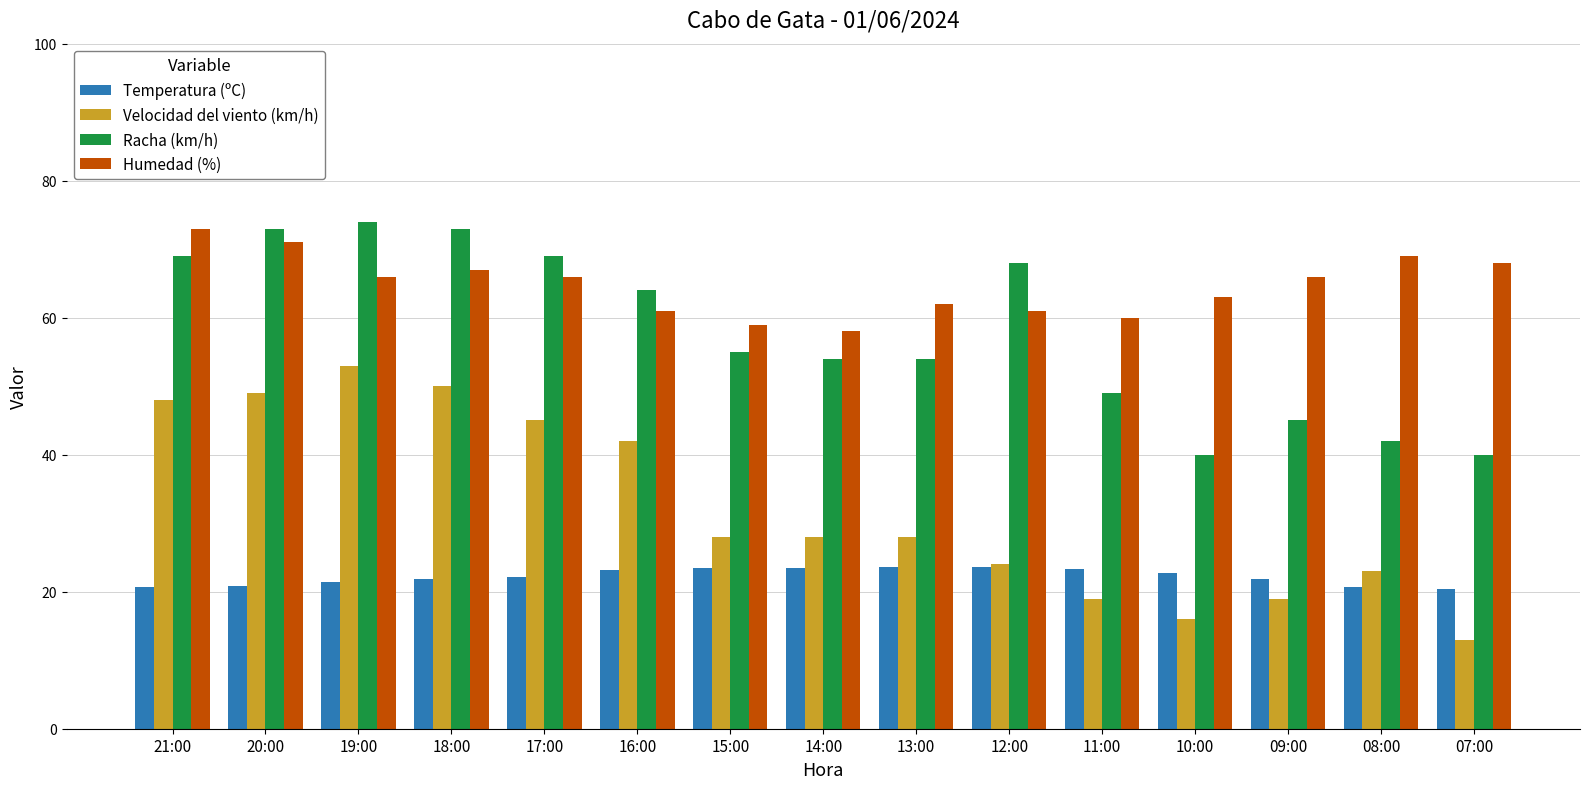

The Humedad (%) series shows 109.0 at 18:00. True or false?

False